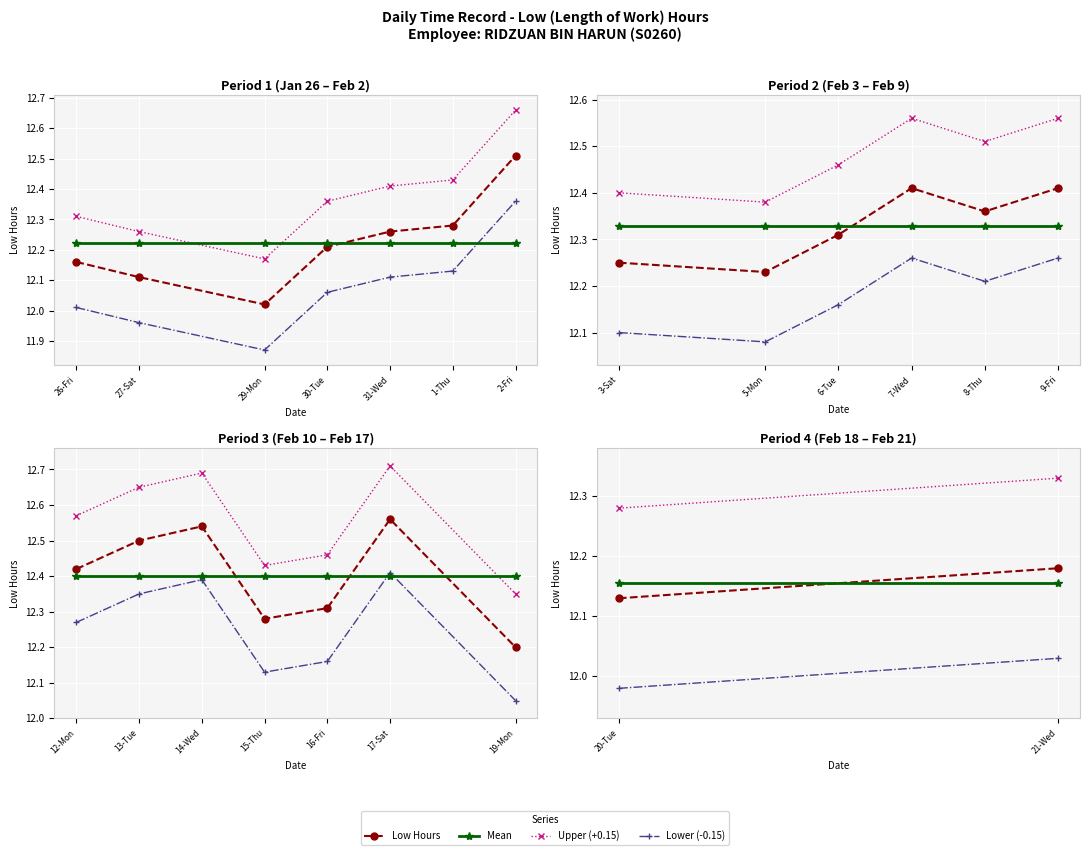

Read the Upper (+0.15) value at 20-Tue.

12.3